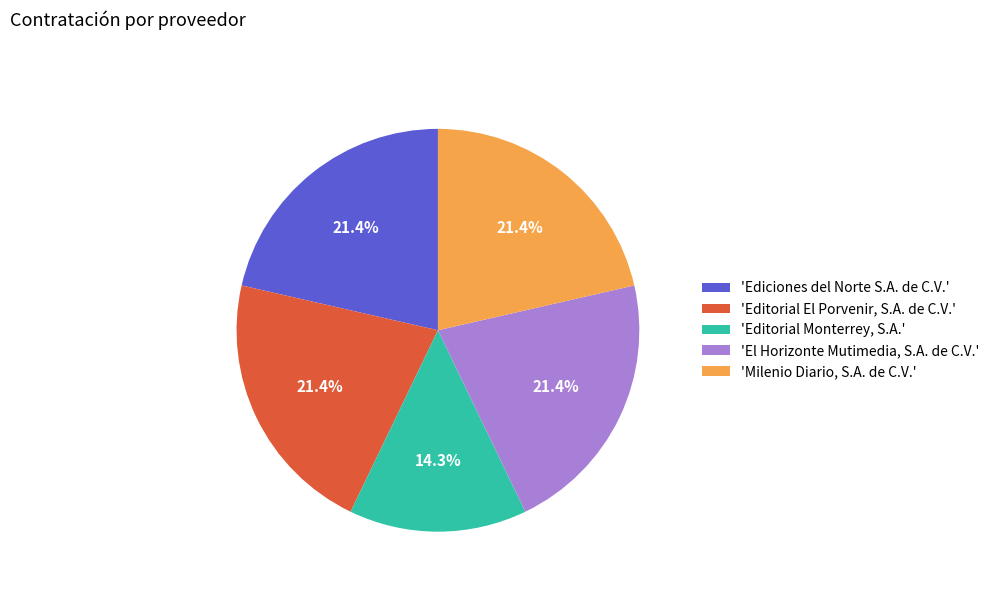

Do 'Milenio Diario, S.A. de C.V.' and 'El Horizonte Mutimedia, S.A. de C.V.' together represent more than half of the pie?

No